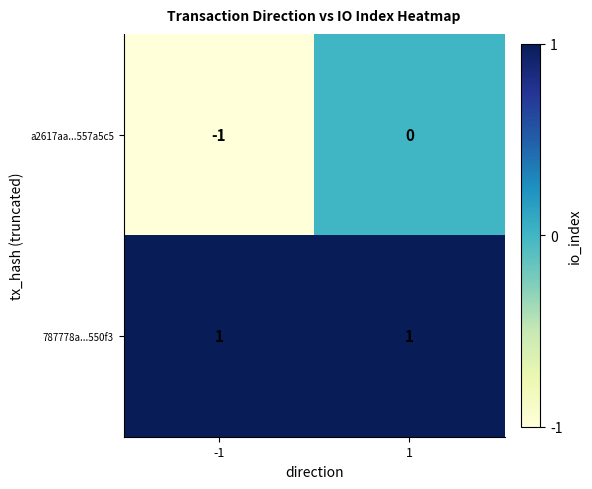

List the series in order of their peak value, highest first.

787778a...550f3, a2617aa...557a5c5